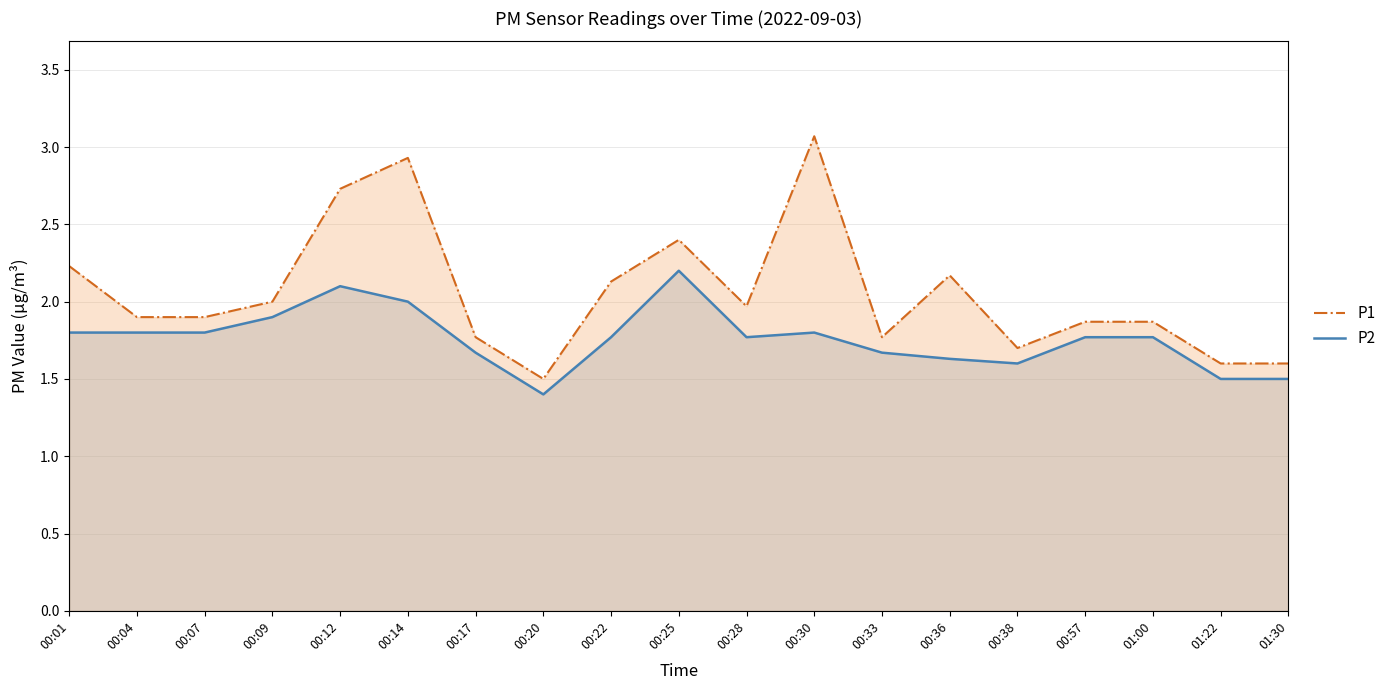

Does the chart have visible grid lines?

Yes